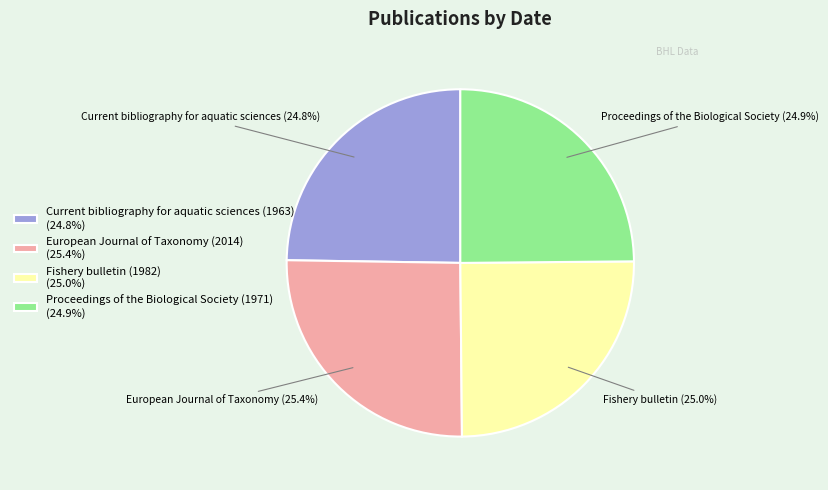

Is European Journal of Taxonomy (2014) (25.4%) the majority of the pie?

No